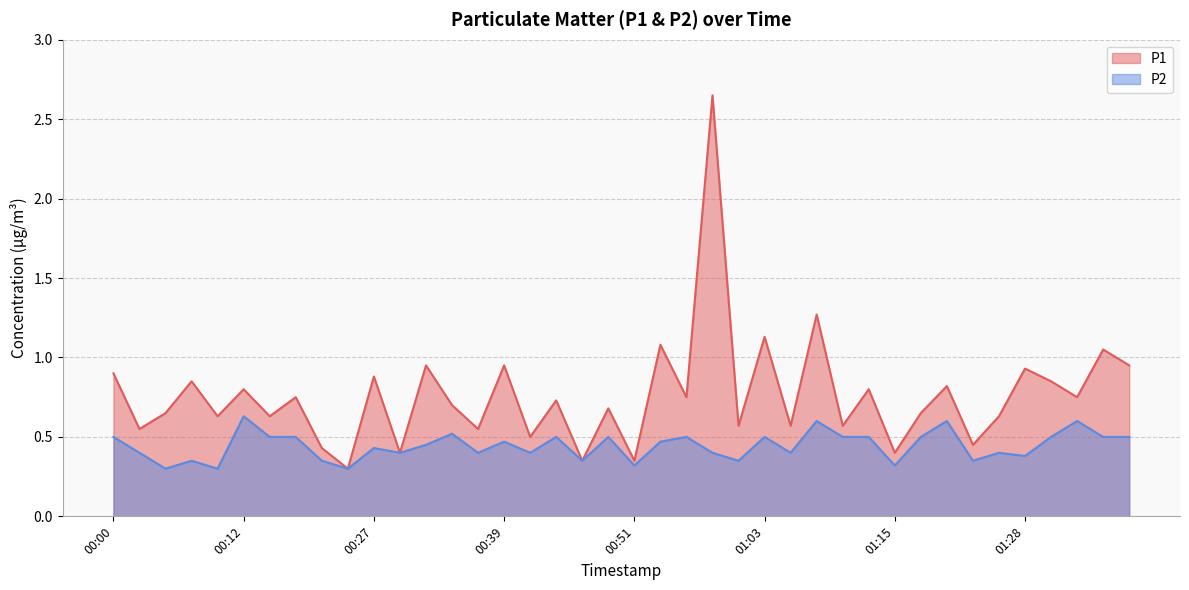

List the labels in order of P1 value, smallest first.

00:24, 00:46, 00:51, 00:29, 01:15, 00:19, 01:23, 00:41, 00:02, 00:36, 01:01, 01:06, 01:11, 00:10, 00:15, 01:25, 00:05, 01:18, 00:49, 00:34, 00:44, 00:17, 00:56, 01:32, 00:12, 01:13, 01:20, 00:07, 01:30, 00:27, 00:00, 01:28, 00:32, 00:39, 01:37, 01:35, 00:53, 01:03, 01:08, 00:58